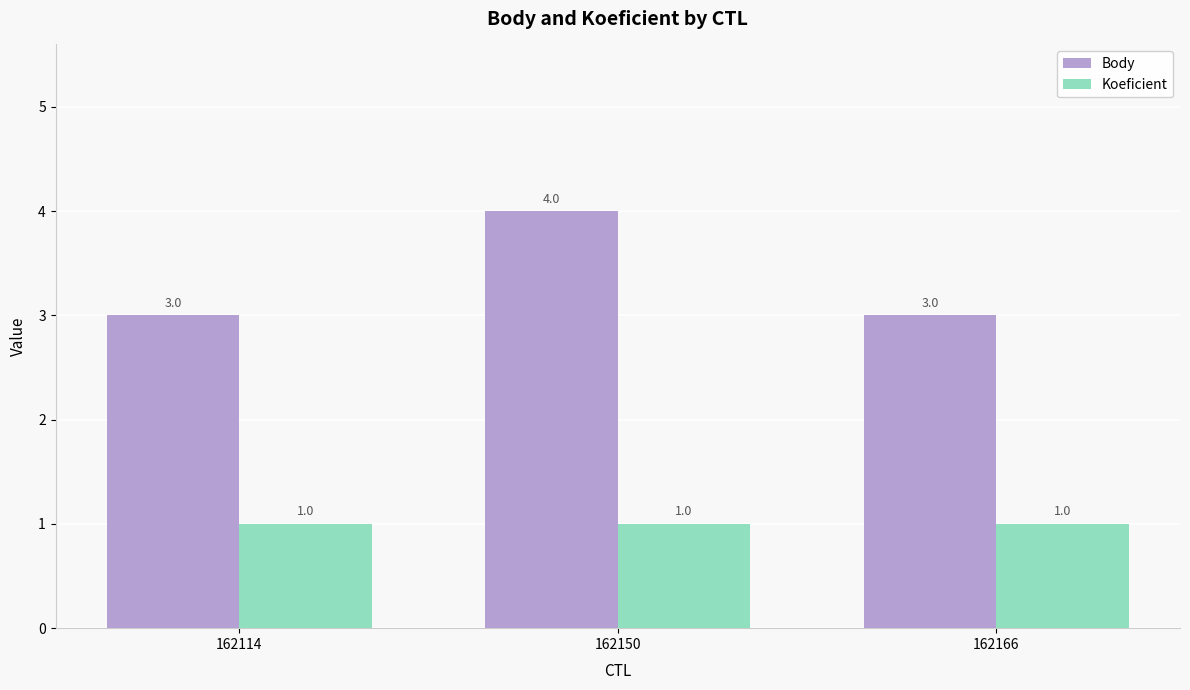

True or false: Koeficient has a value of 1 at 162166.

True